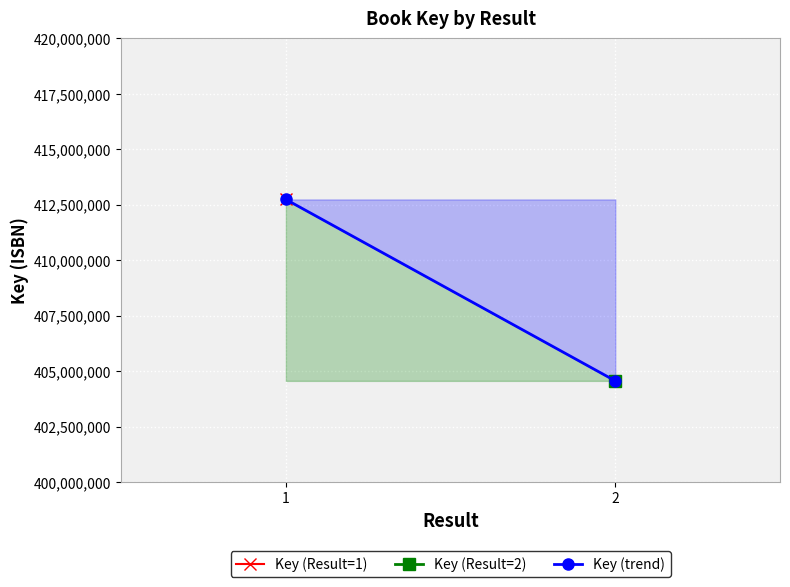

What is the maximum value shown in the chart?

412742329